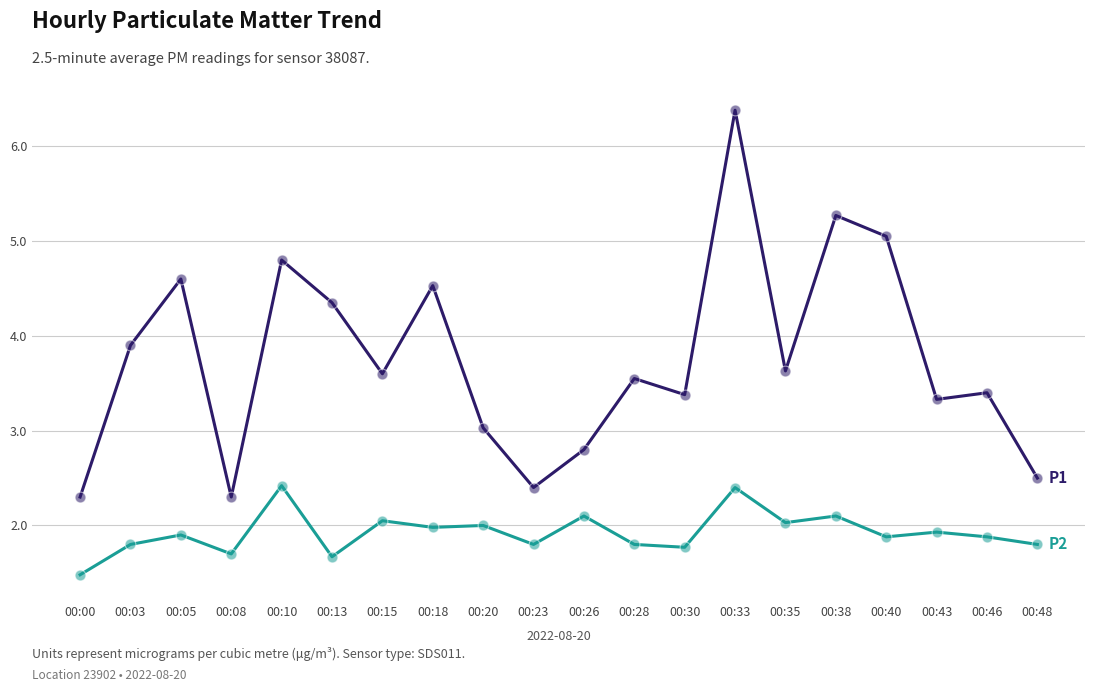

At which category is the sum across all series the highest?

00:33